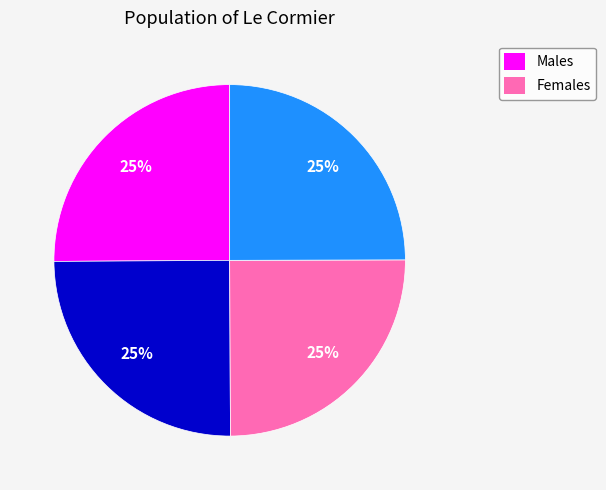

To the nearest percent, what is the average slice percentage?

25%